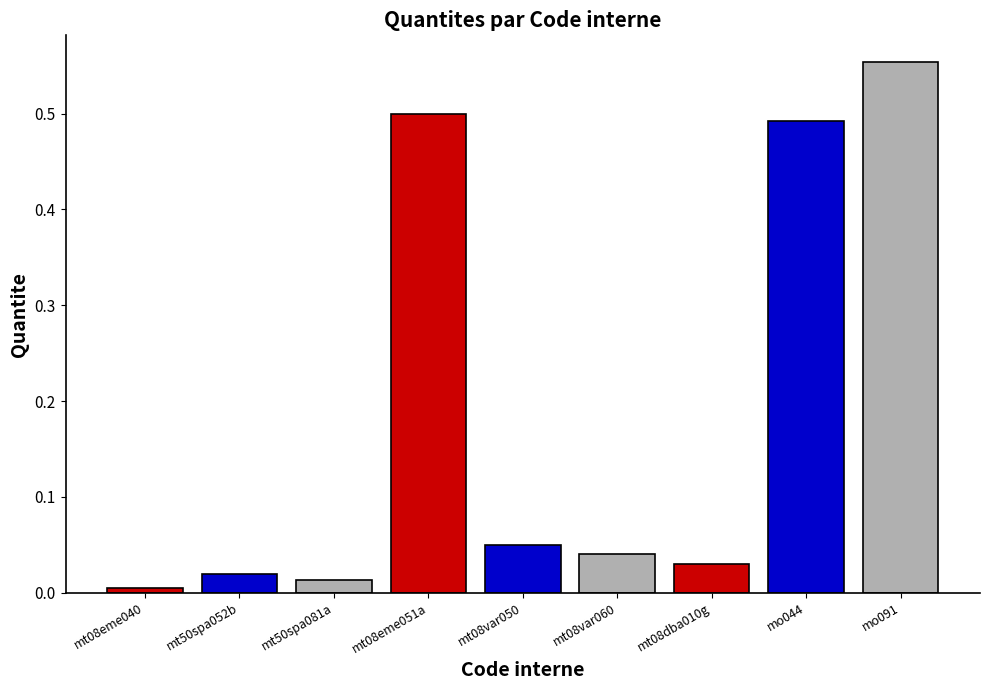

What is the label of the 7th bar from the right?

mt50spa081a